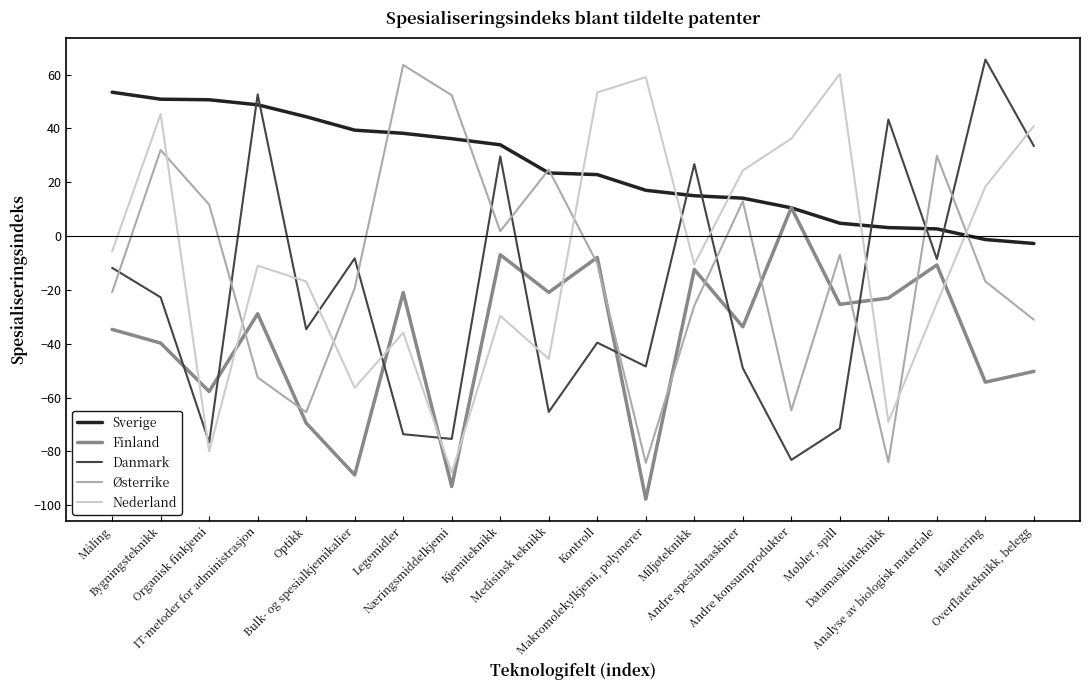

What is the total value across all series at Miljøteknikk?

-7.2